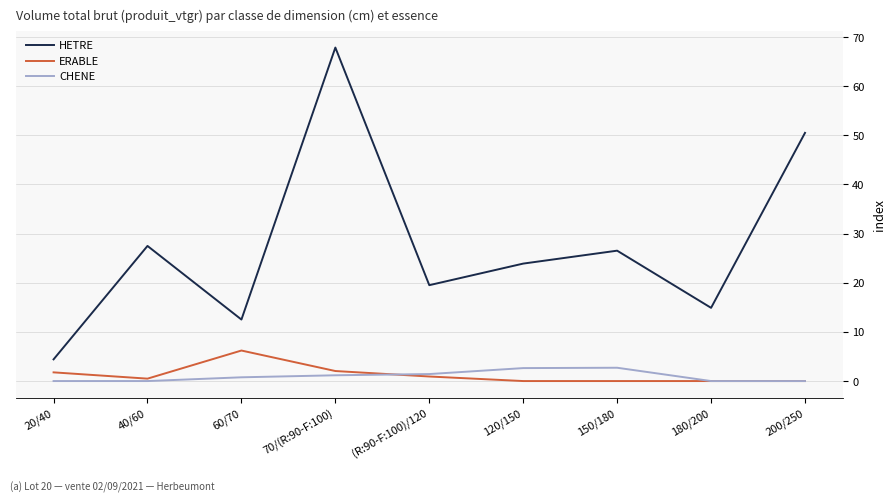

At which label does HETRE reach its peak?

70/(R:90-F:100)